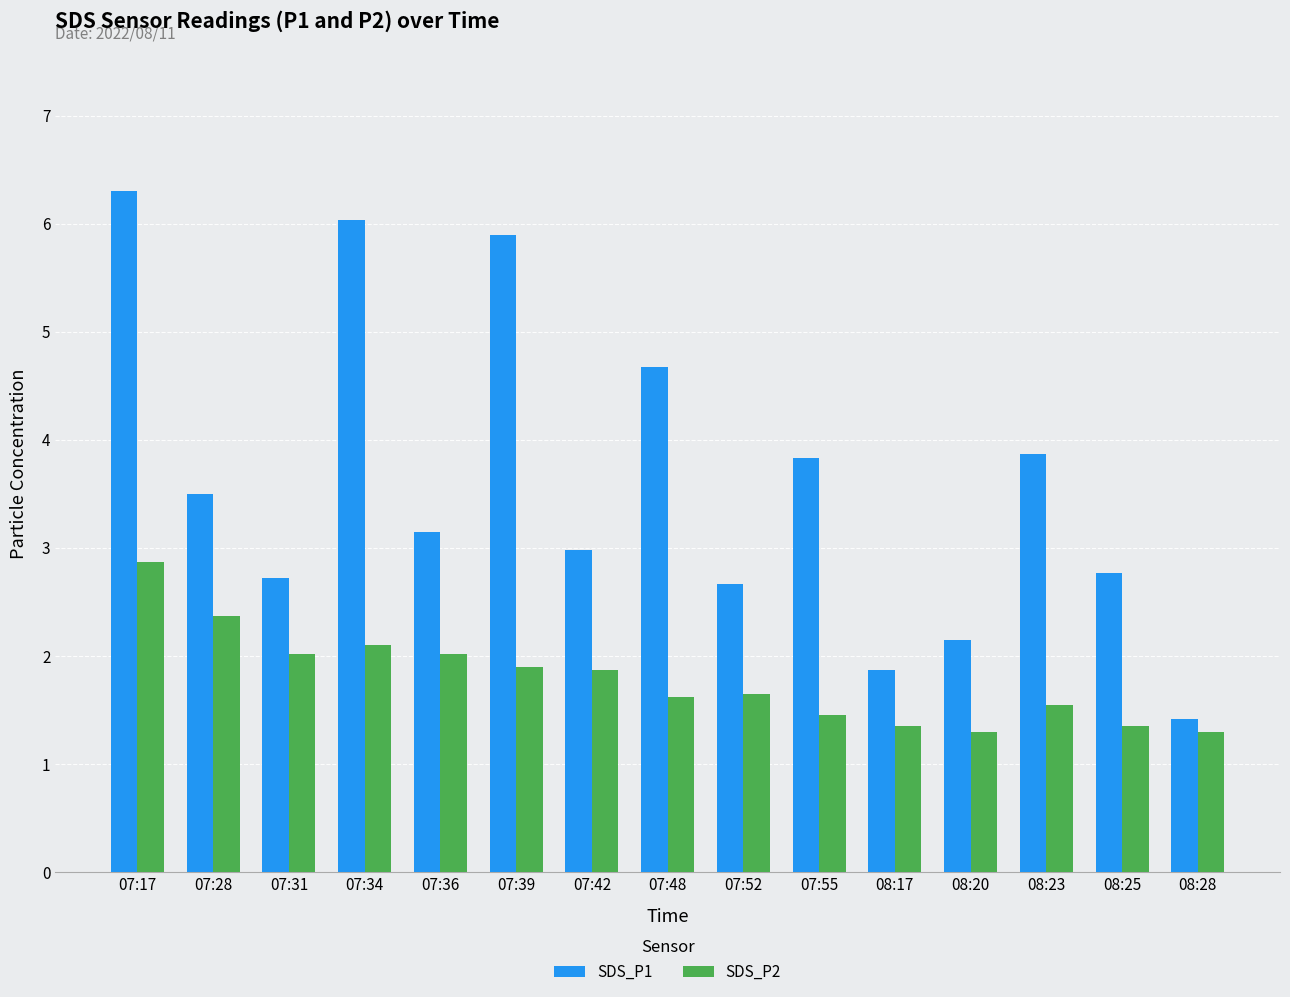

Rank the series by their average value, from lowest to highest.

SDS_P2, SDS_P1